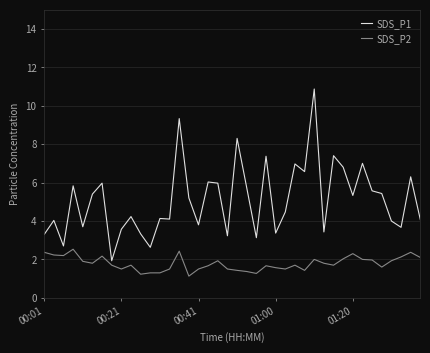

True or false: SDS_P1 and SDS_P2 cross at least once.

False